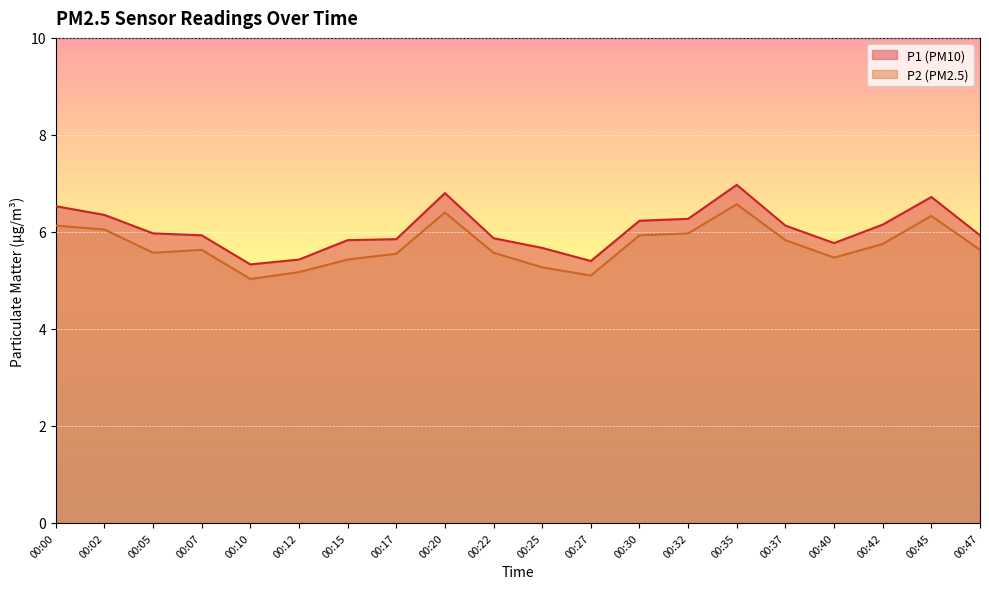

Reading right to left, list all the values displayed in this chart.

P1: 5.9	6.7	6.2	5.8	6.1	7.0	6.3	6.2	5.4	5.7	5.9	6.8	5.8	5.8	5.4	5.3	5.9	6.0	6.3	6.5
P2: 5.6	6.3	5.8	5.5	5.8	6.6	6.0	5.9	5.1	5.3	5.6	6.4	5.5	5.4	5.2	5.0	5.6	5.6	6.0	6.1